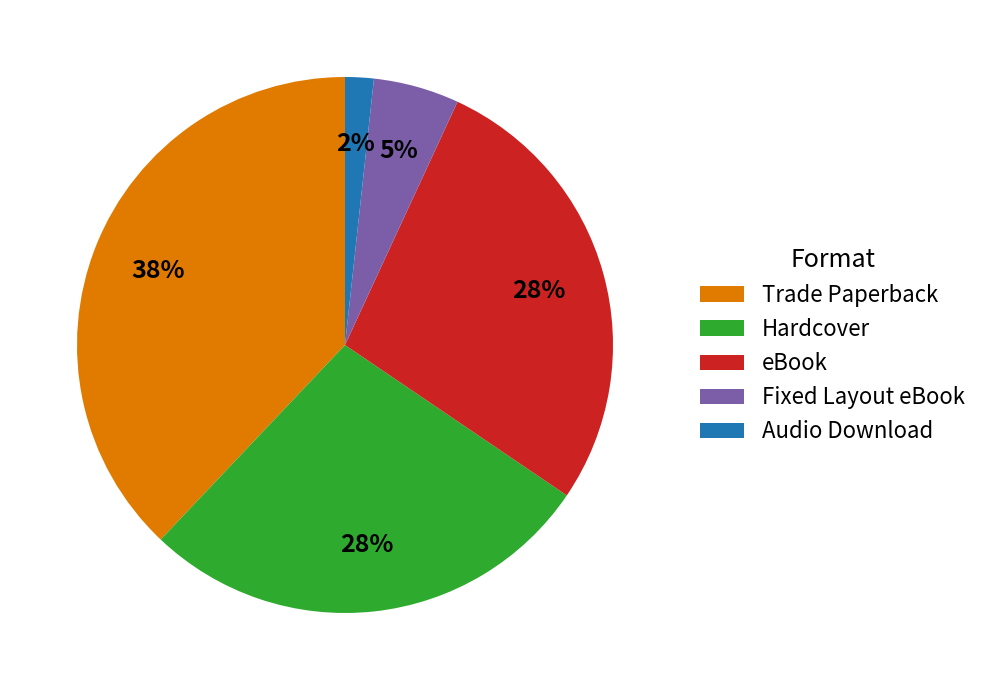

To the nearest percent, what portion does Audio Download represent?

2%